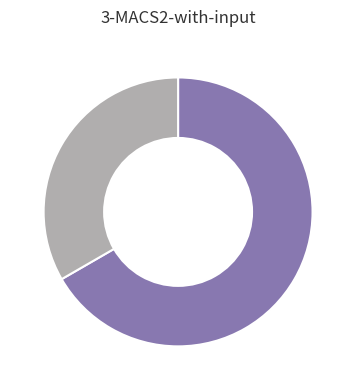

Is there a majority slice in this chart?

Yes